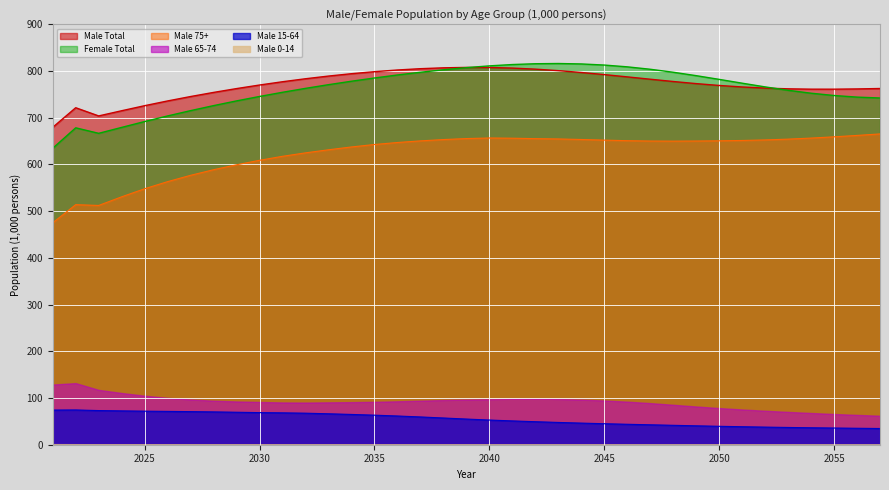

At which category does Male 75+ reach its first local peak?

2022